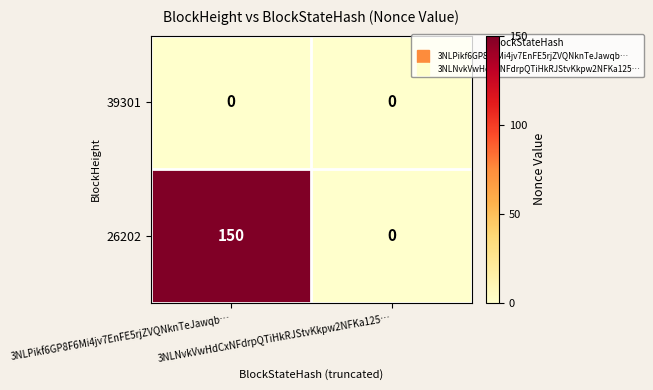

What is the spread (max minus min) of values at 3NLPikf6GP8F6Mi4jv7EnFE5rjZVQNknTeJawqb…?

150